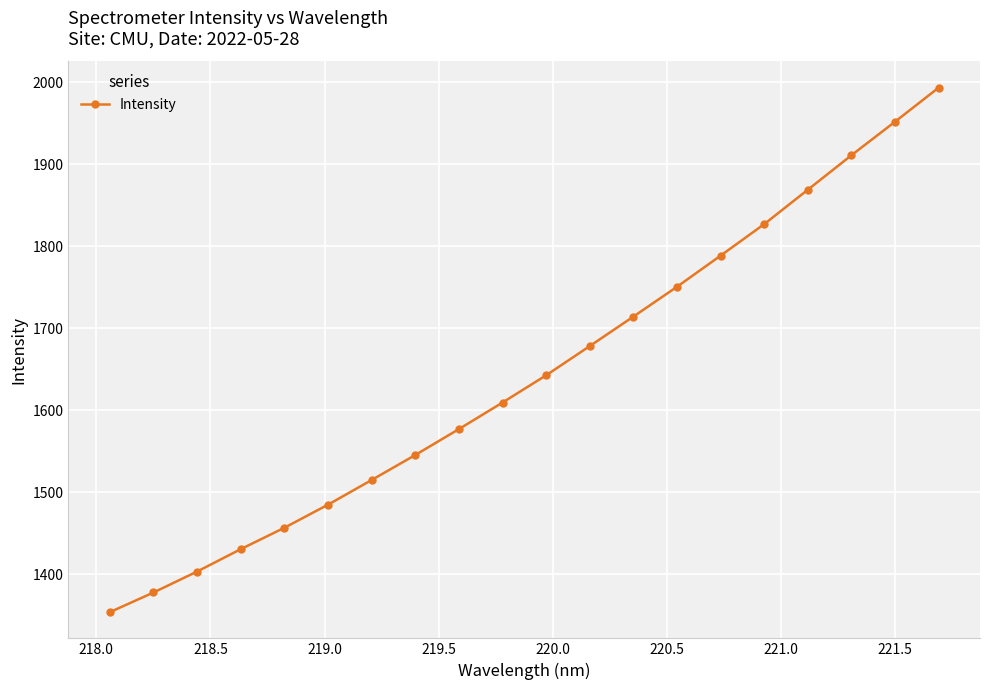

What is the greatest value displayed?

1993.3